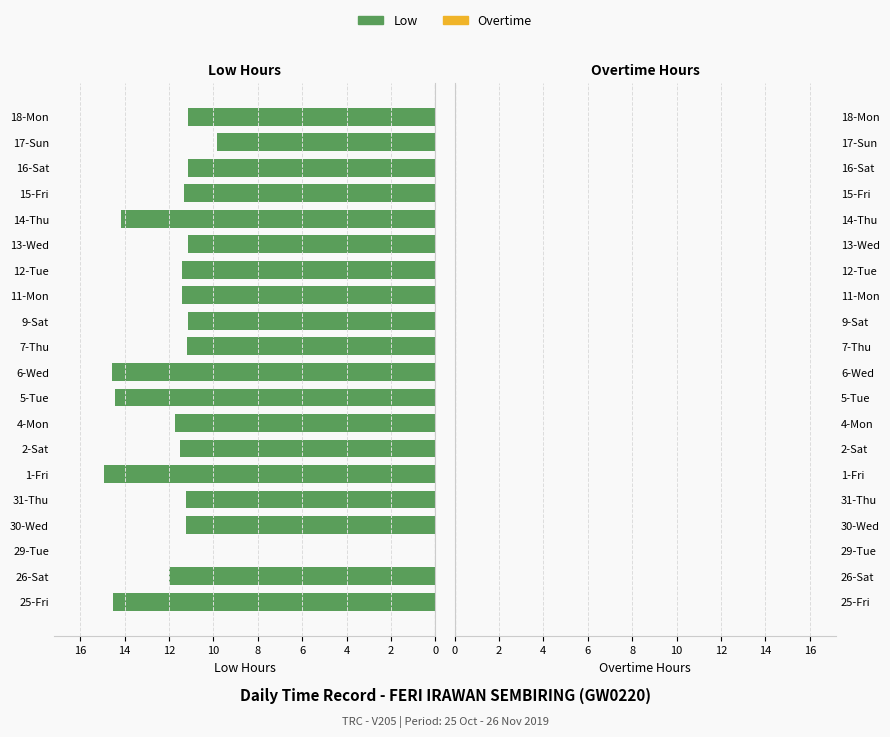

What is the sum of the values at 7-Thu and 12-Tue?

22.6